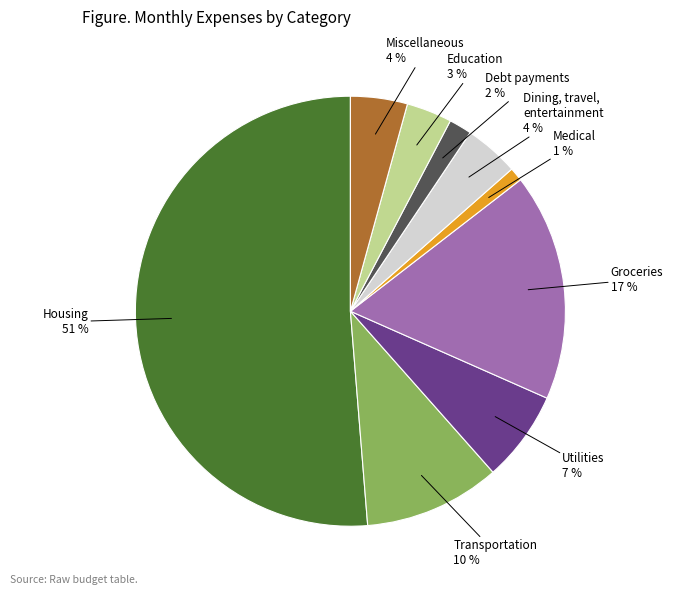

Which slice is the smallest?

Medical